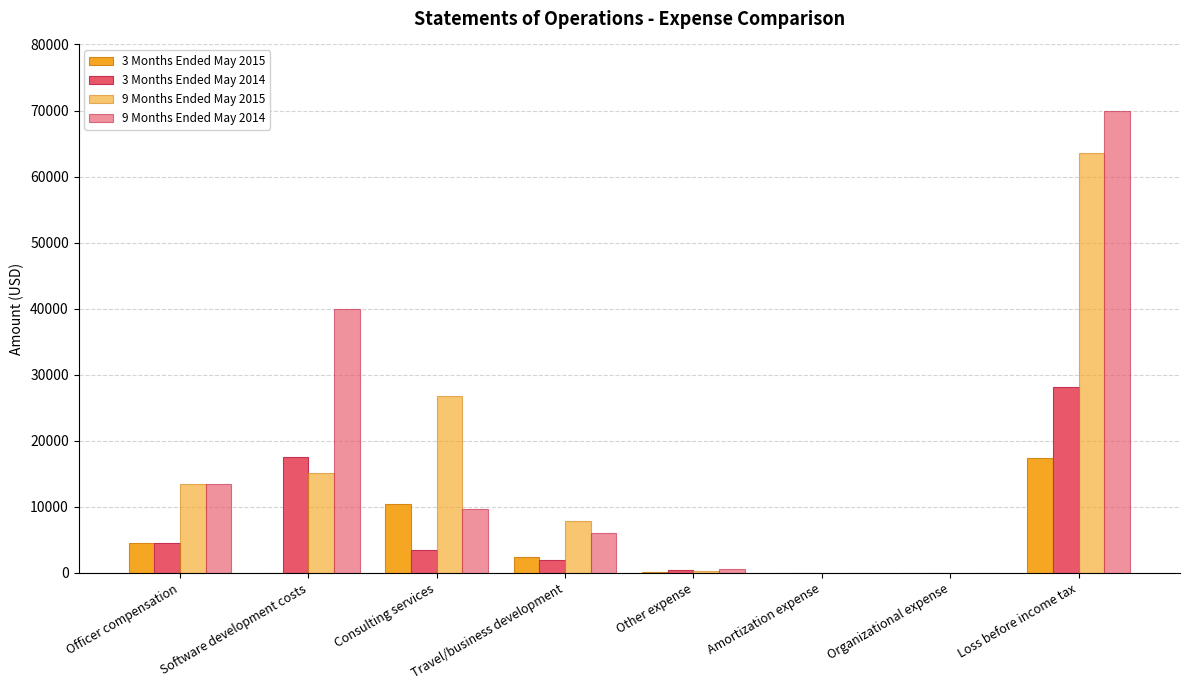

Are the bars grouped side by side (vs. stacked)?

Yes